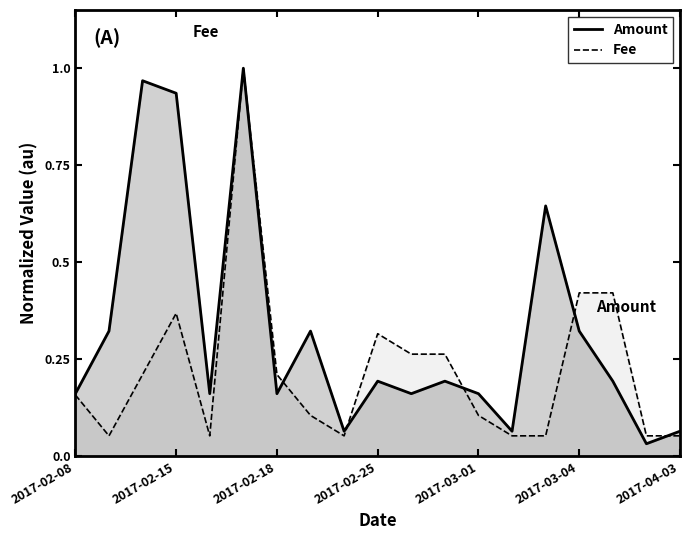

How many lines are shown in the chart?

2